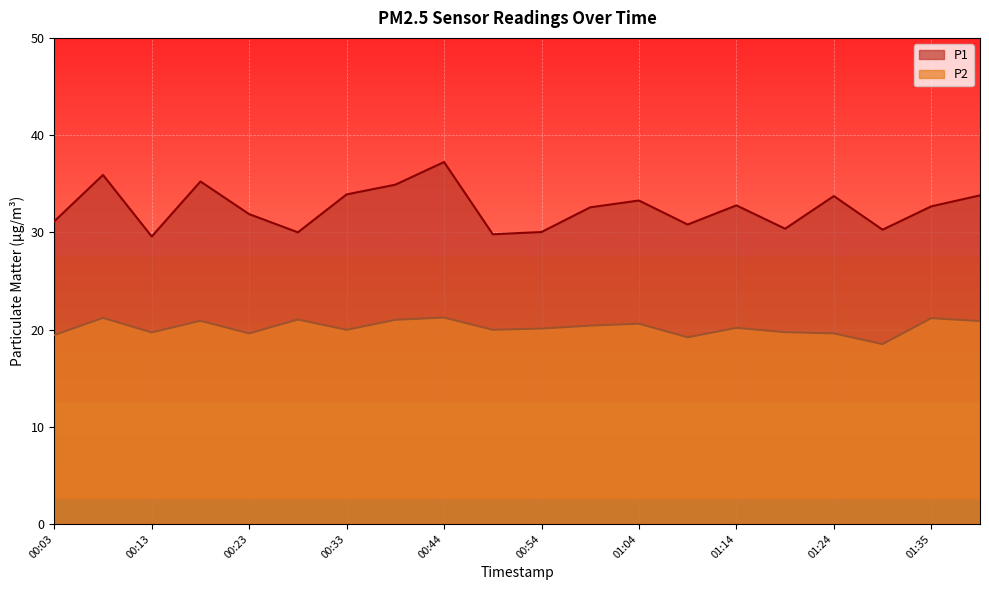

What is the minimum value shown in the chart?

18.5